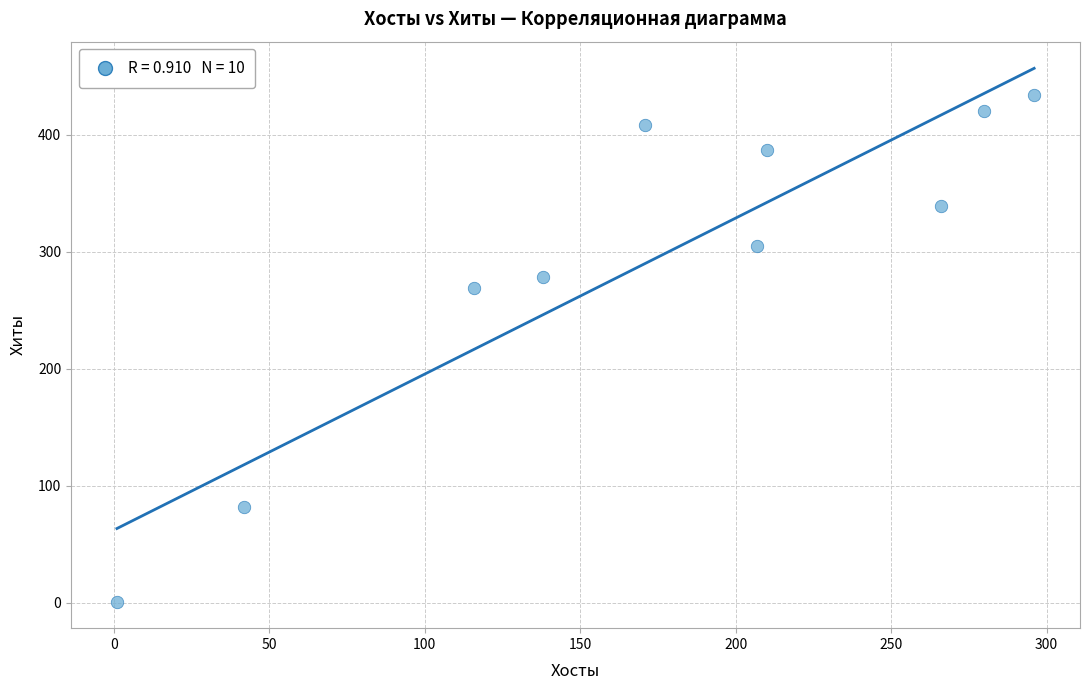

What Y value in the scatter plot is closest to 217?

269